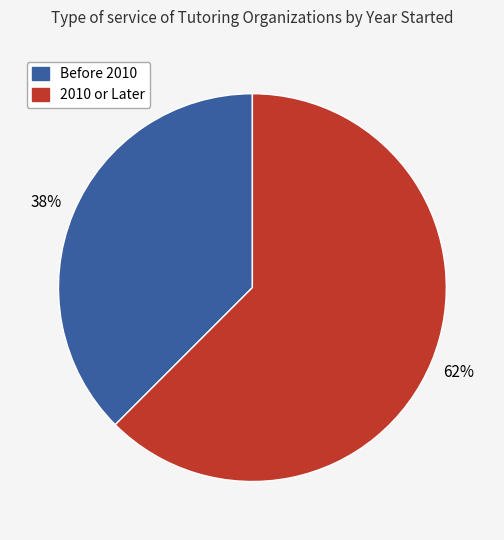

Is there a majority slice in this chart?

Yes